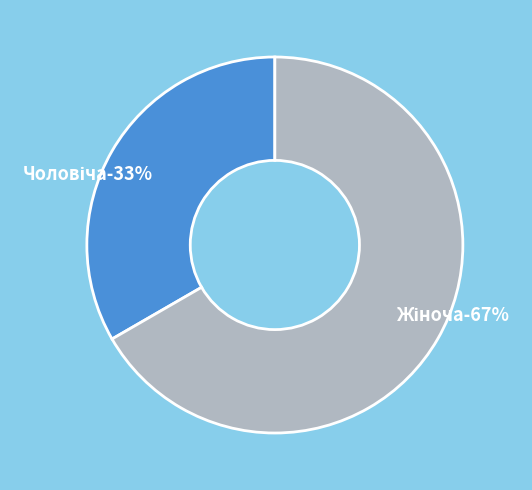

How many slices are in this pie chart?

2